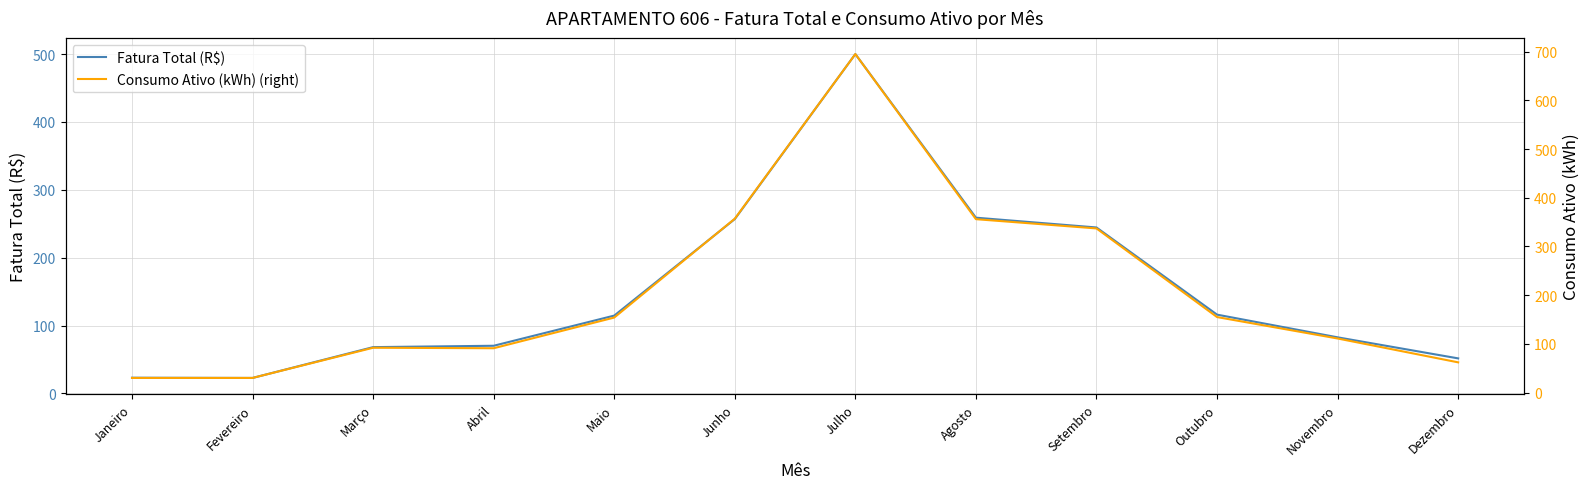

Is it true that Fatura Total (R$) equals 115.2 at Abril?

False